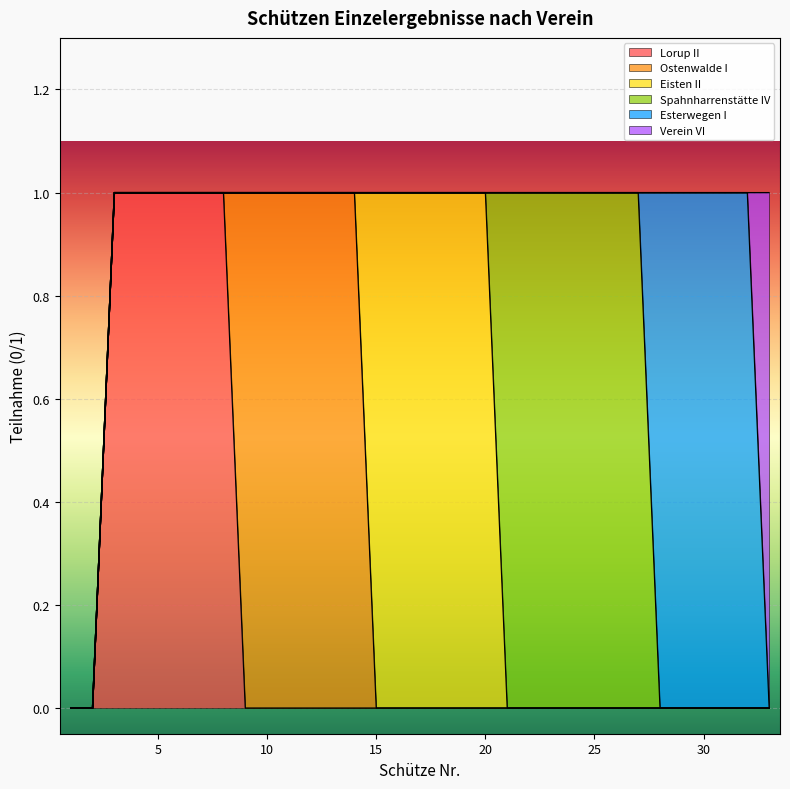

How many data points in Ostenwalde I are above 0?

6